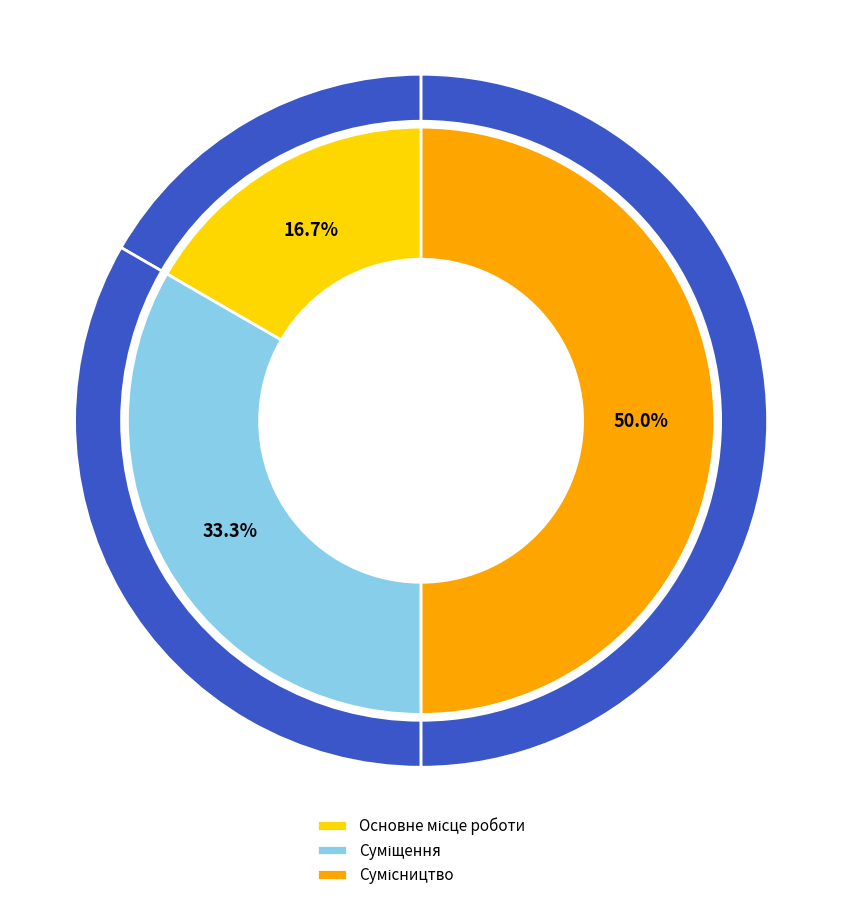

To the nearest percent, what is the difference between the largest and smallest slice percentages?

33%